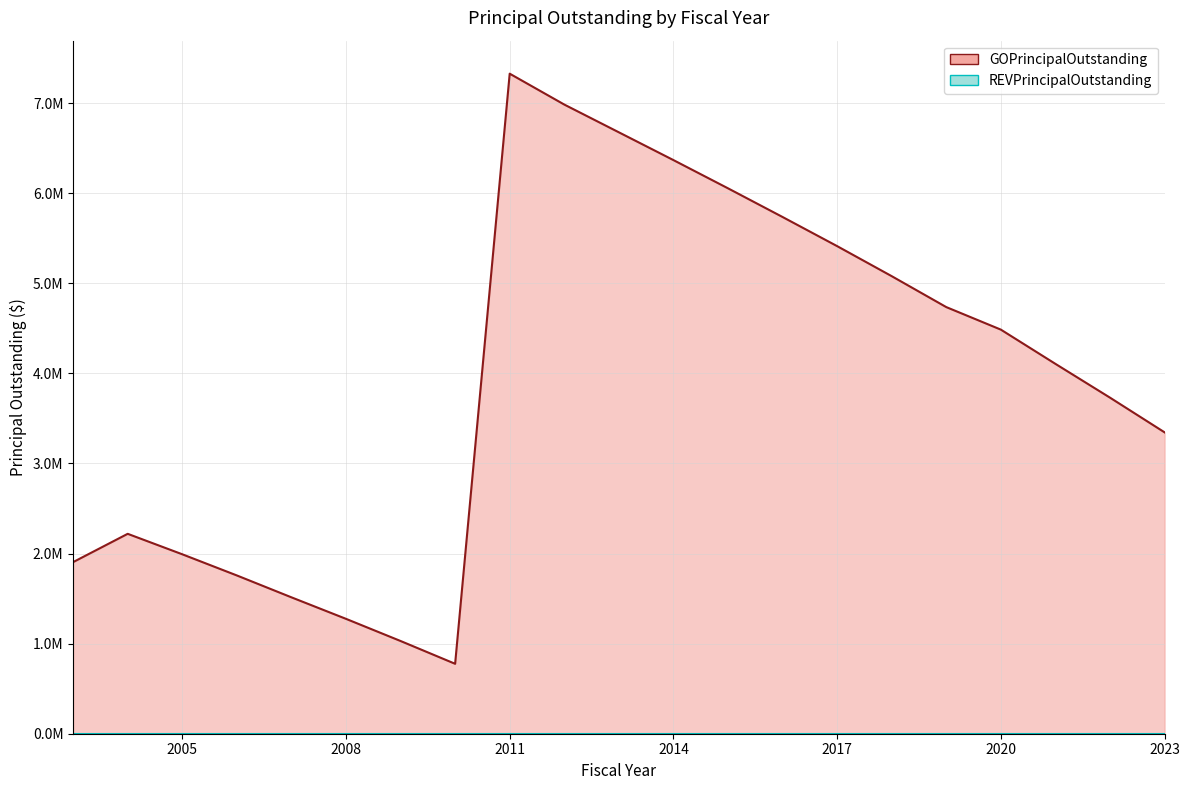

How many data points are less than 4105000?

10